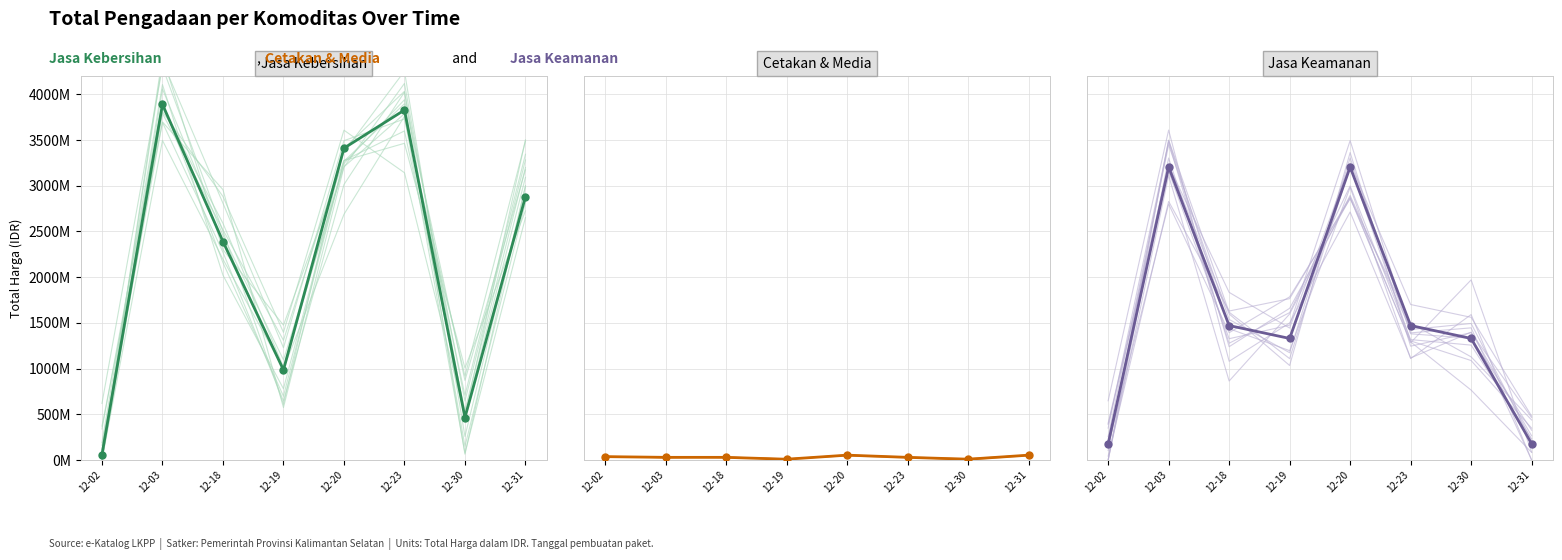

How many values in the Cetakan & Media series exceed 29000000?

3